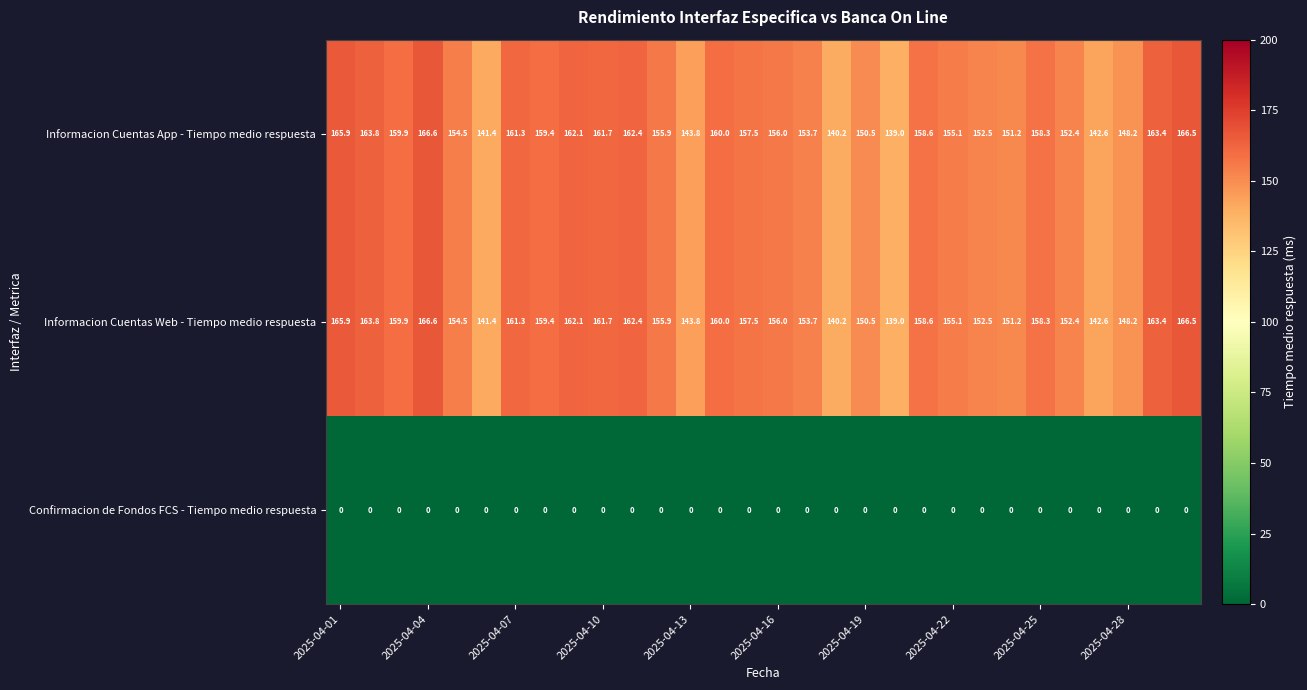

What is the difference between the second highest and second lowest values in the Informacion Cuentas Web - Tiempo medio respuesta series?

26.3